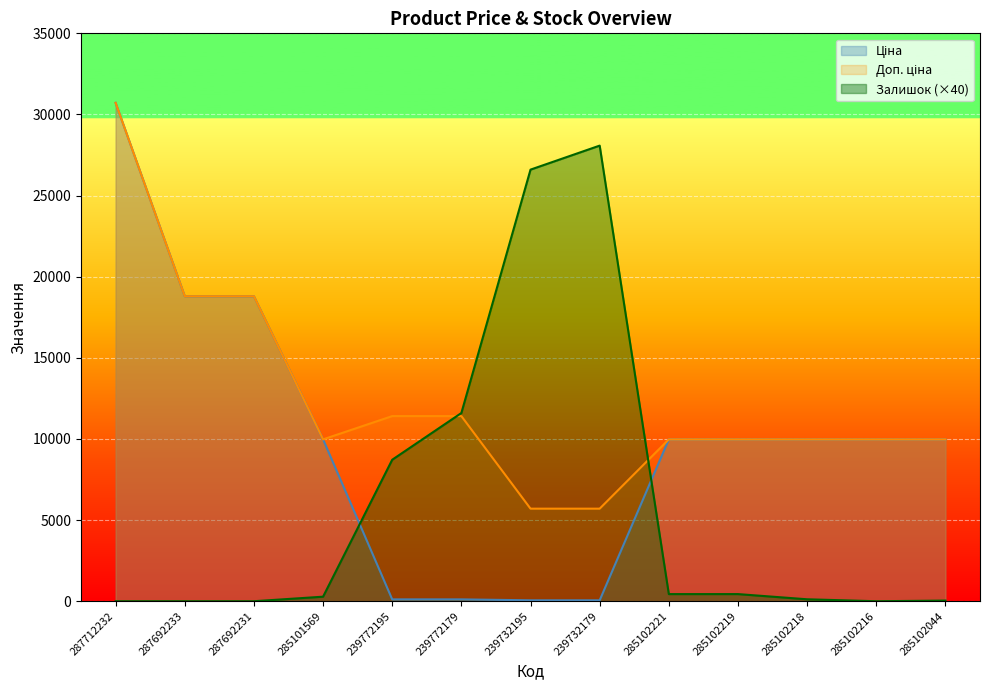

What is the difference between the Залишок values at 287712232 and 285101569?

280.0